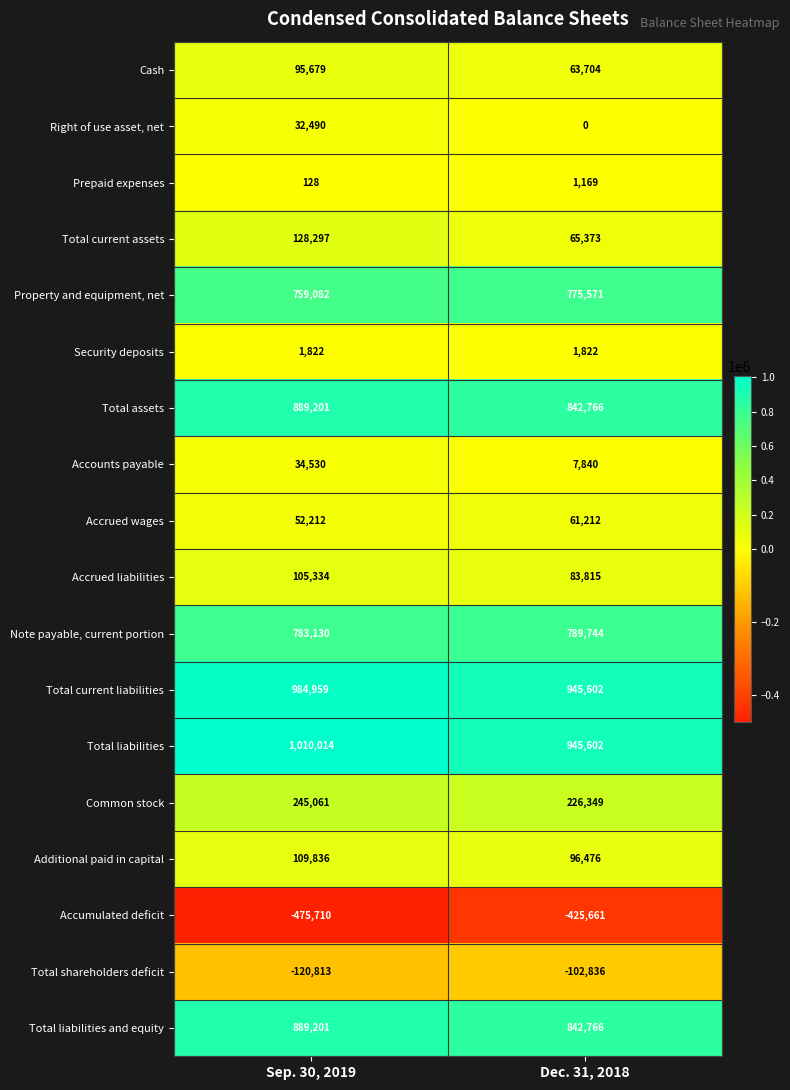

How many data points in Prepaid expenses are less than 1169?

1